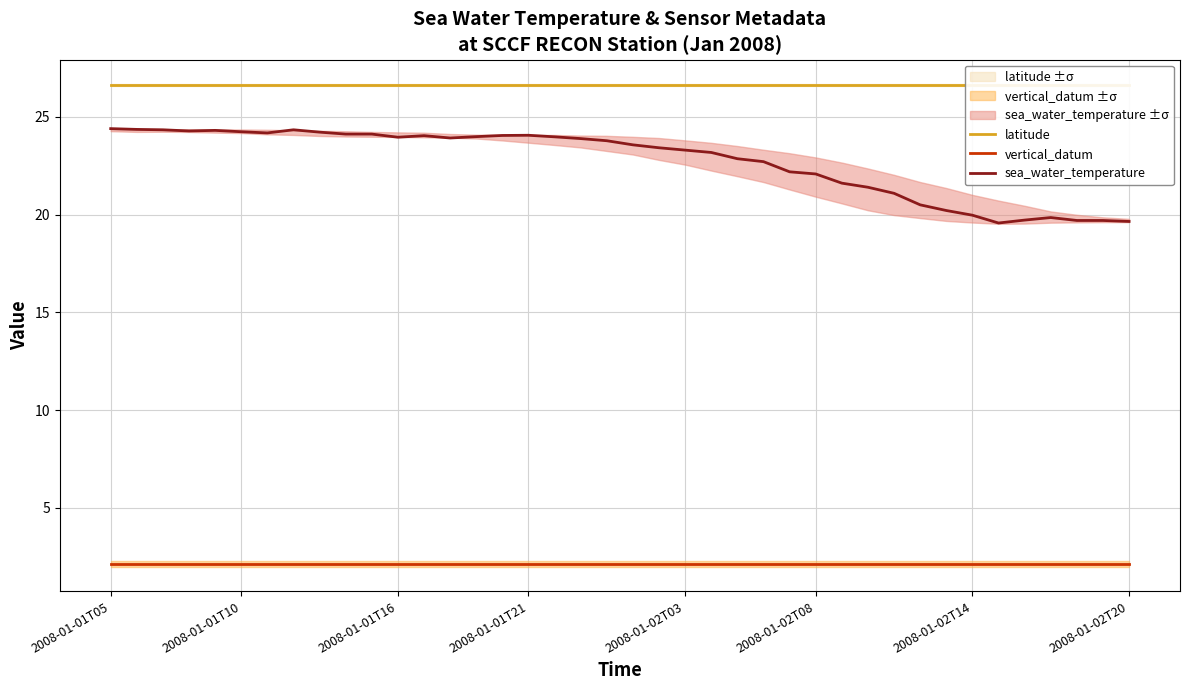

True or false: vertical_datum and latitude intersect in this chart.

False